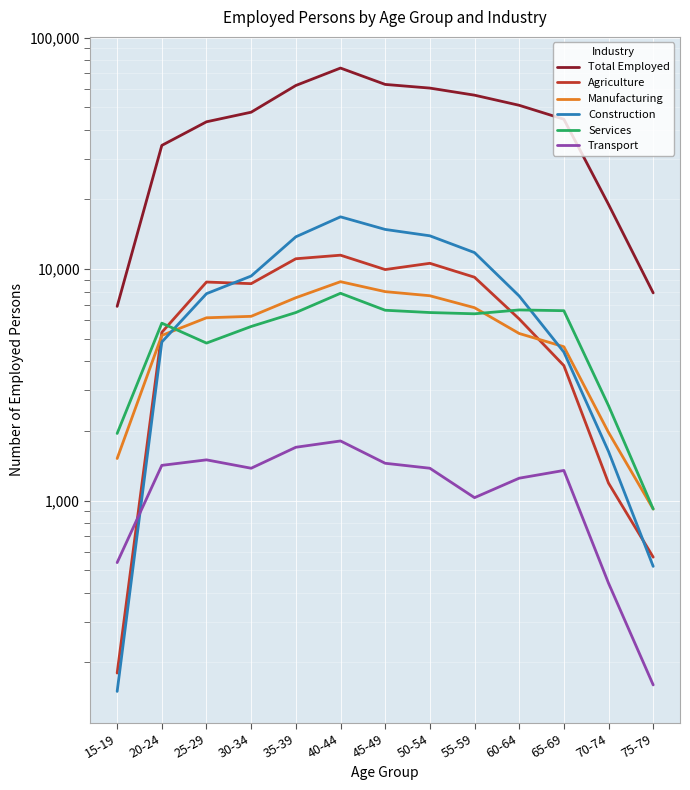

How many lines are shown in the chart?

6